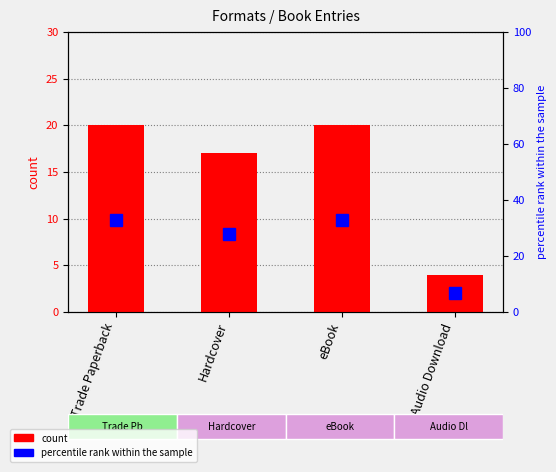

Reading left to right, what are all the values shown in this chart?

count: Trade Paperback=20.0	Hardcover=17.0	eBook=20.0	Audio Download=4.0
percentile rank within the sample: Trade Paperback=32.8	Hardcover=27.9	eBook=32.8	Audio Download=6.6